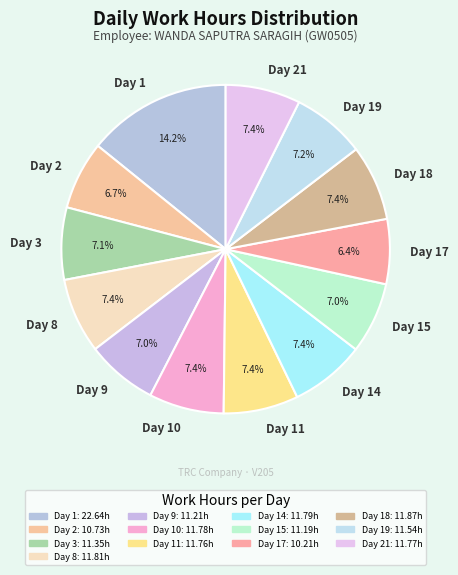

What is the largest slice in the pie chart?

Day 1